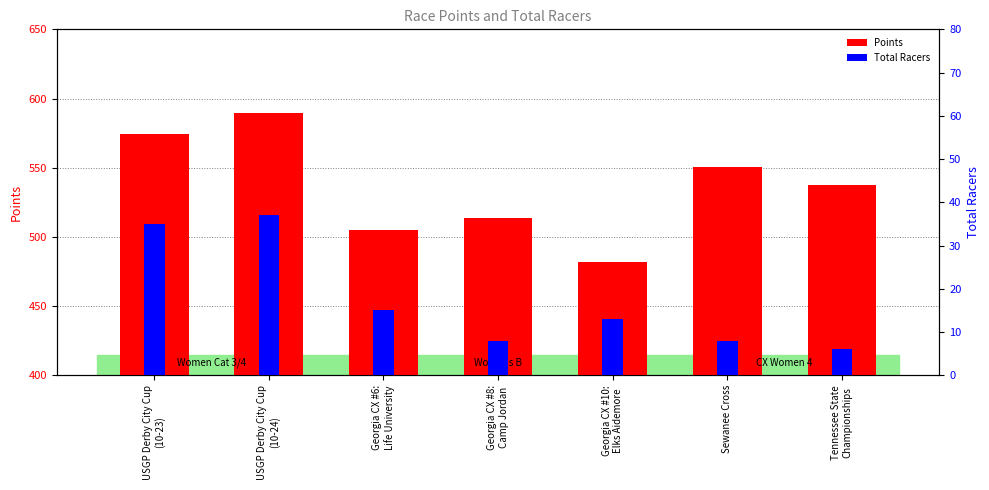

The Total Racers series shows 13.0 at Georgia CX #10:
Elks Aidemore. True or false?

True